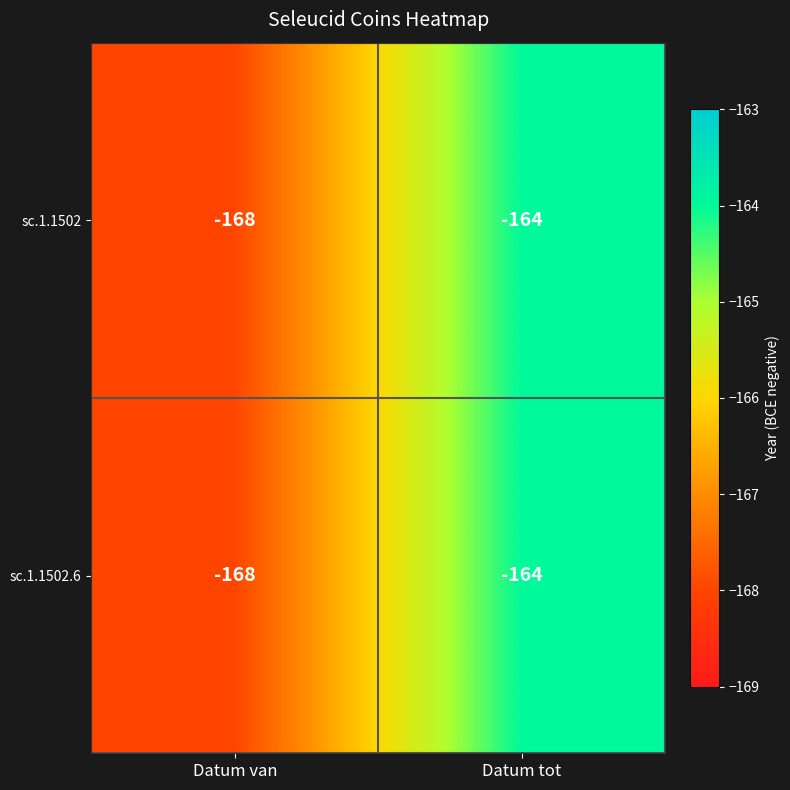

List the labels in order of sc.1.1502.6 value, smallest first.

Datum van, Datum tot